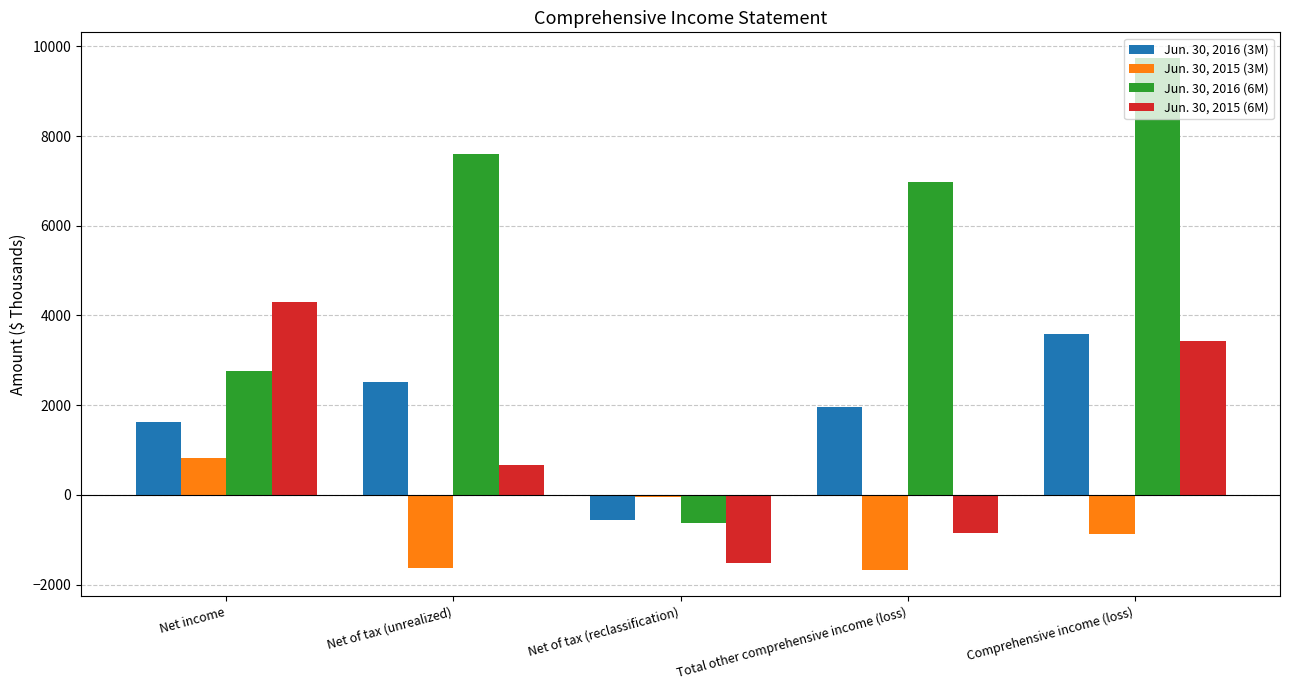

How many values in Jun. 30, 2016 (3M) are below zero?

1